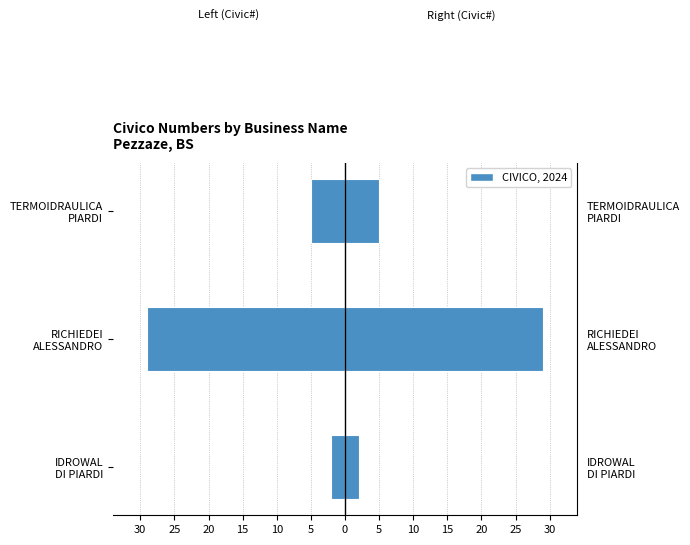

Is the value of Left (CIVICO neg) at TERMOIDRAULICA PIARDI greater than the value of Right (CIVICO) at IDROWAL DI PIARDI?

No